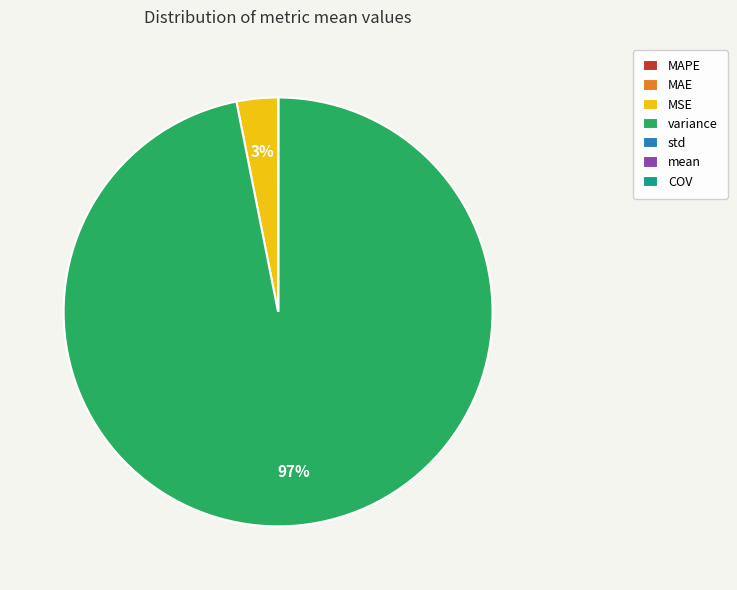

To the nearest percent, what portion does MSE represent?

3%